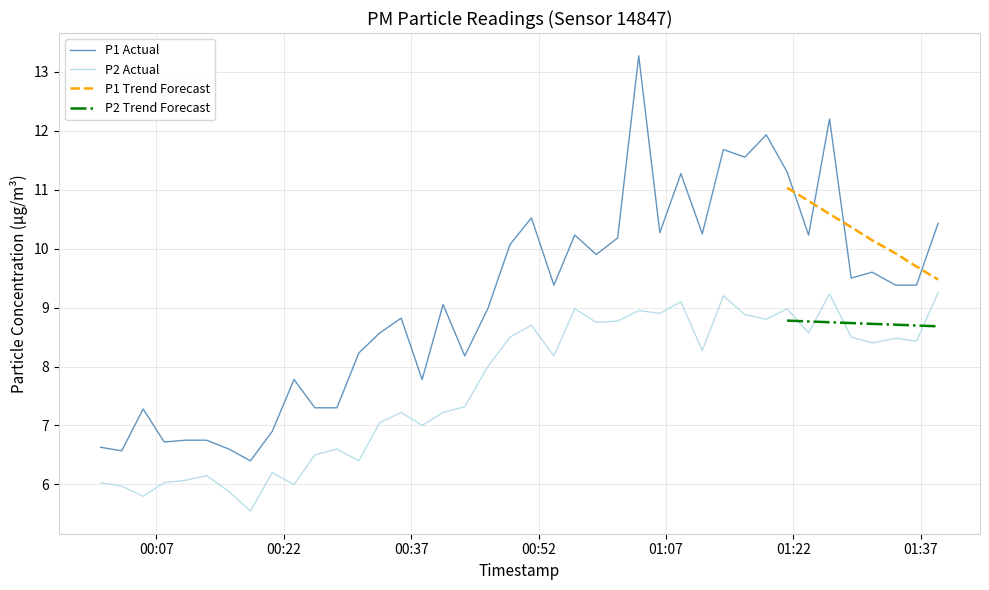

True or false: P2 and P1 intersect in this chart.

False